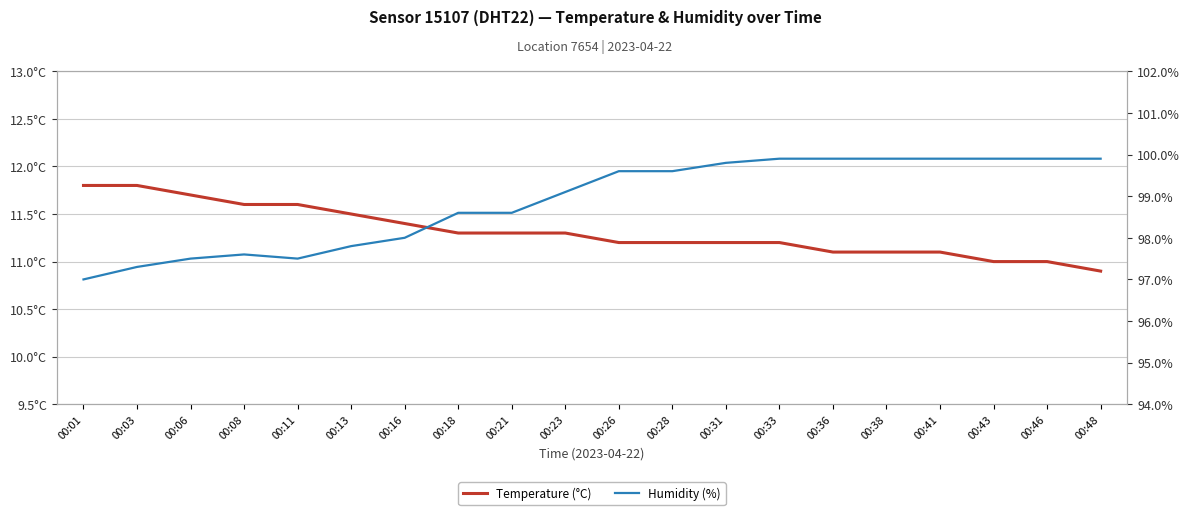

Reading left to right, what are all the values shown in this chart?

Temperature (°C): 00:01=11.8	00:03=11.8	00:06=11.7	00:08=11.6	00:11=11.6	00:13=11.5	00:16=11.4	00:18=11.3	00:21=11.3	00:23=11.3	00:26=11.2	00:28=11.2	00:31=11.2	00:33=11.2	00:36=11.1	00:38=11.1	00:41=11.1	00:43=11.0	00:46=11.0	00:48=10.9
Humidity (%): 00:01=97.0	00:03=97.3	00:06=97.5	00:08=97.6	00:11=97.5	00:13=97.8	00:16=98.0	00:18=98.6	00:21=98.6	00:23=99.1	00:26=99.6	00:28=99.6	00:31=99.8	00:33=99.9	00:36=99.9	00:38=99.9	00:41=99.9	00:43=99.9	00:46=99.9	00:48=99.9